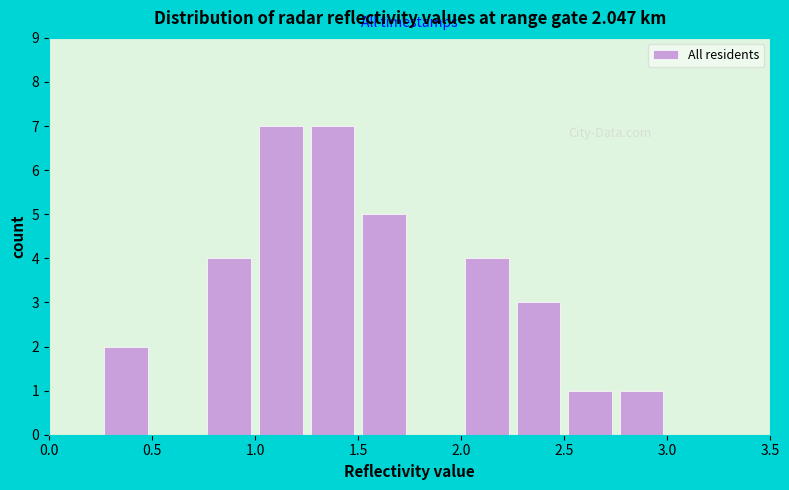

Reading left to right, transcribe this chart: for each bar, give the range it covers on the x-axis and its height. The values are not printed on the chart, so give them approximately, as read against the axis.

0.00 to 0.25: 0
0.25 to 0.50: 2
0.50 to 0.75: 0
0.75 to 1.00: 4
1.00 to 1.25: 7
1.25 to 1.50: 7
1.50 to 1.75: 5
1.75 to 2.00: 0
2.00 to 2.25: 4
2.25 to 2.50: 3
2.50 to 2.75: 1
2.75 to 3.00: 1
3.00 to 3.25: 0